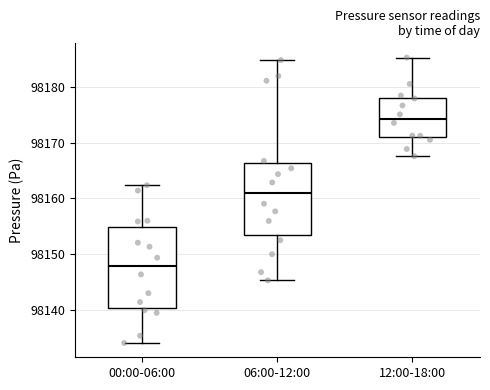

Reading left to right, read every box against the y-axis: the position of its median line, the range the box covers, and the ends of its whiskers. The values are not printed on the chart, so give them approximately, as read against the axis.

00:00-06:00: median 98148, box 98140 to 98155, whiskers 98134 to 98162
06:00-12:00: median 98161, box 98153 to 98166, whiskers 98145 to 98185
12:00-18:00: median 98174, box 98171 to 98178, whiskers 98168 to 98185